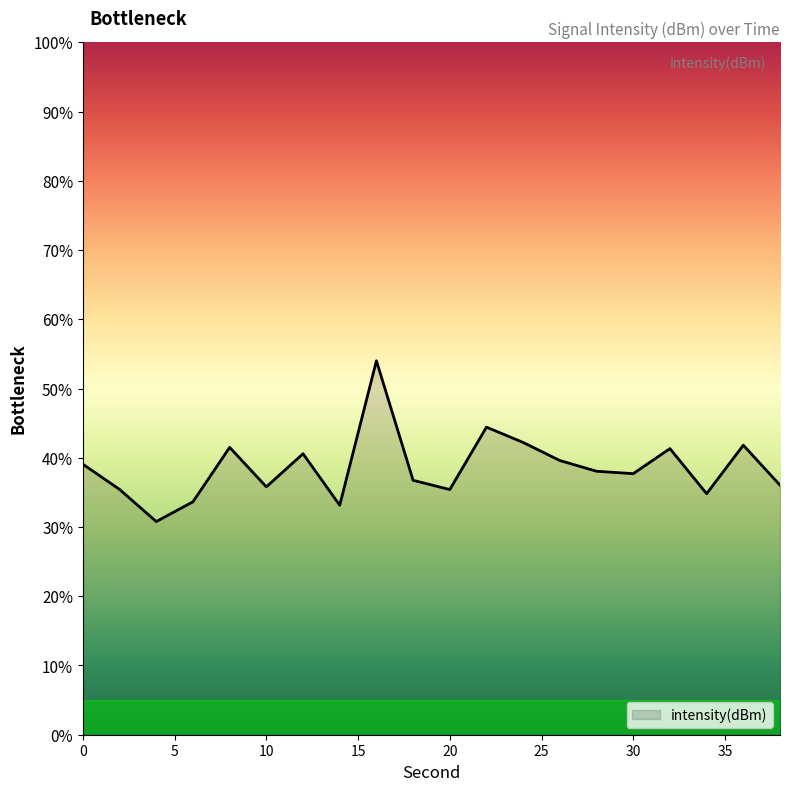

What is the difference between the maximum and minimum values?

23.2